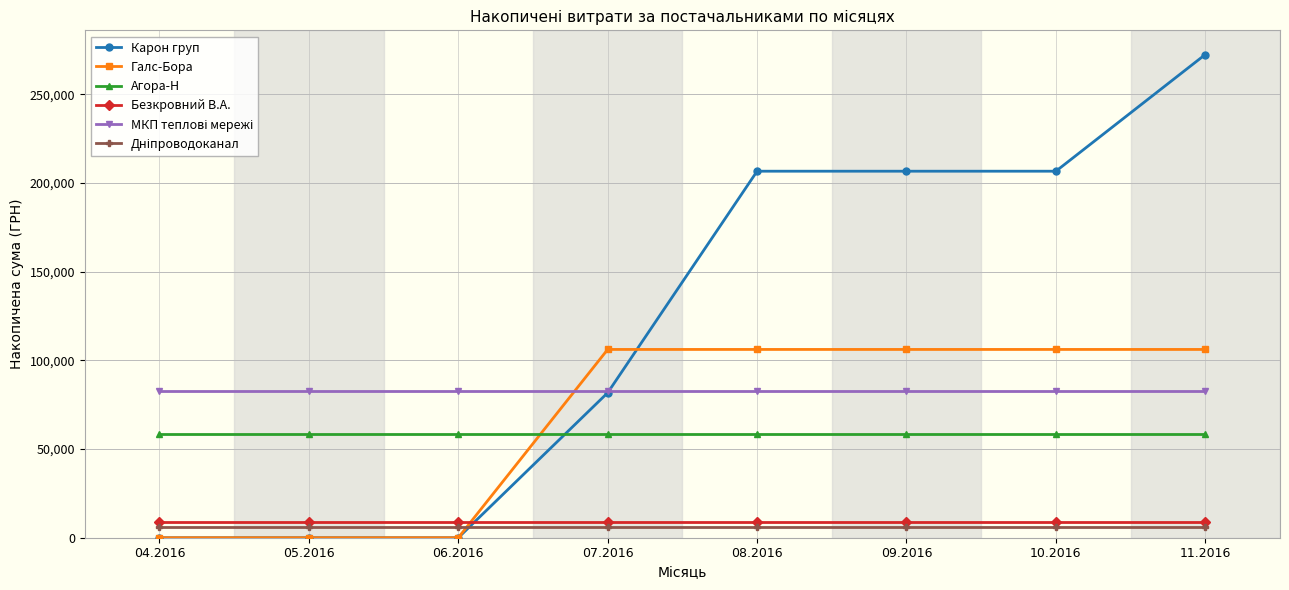

What is the highest value of the Безкровний В.А. series?

9063.0